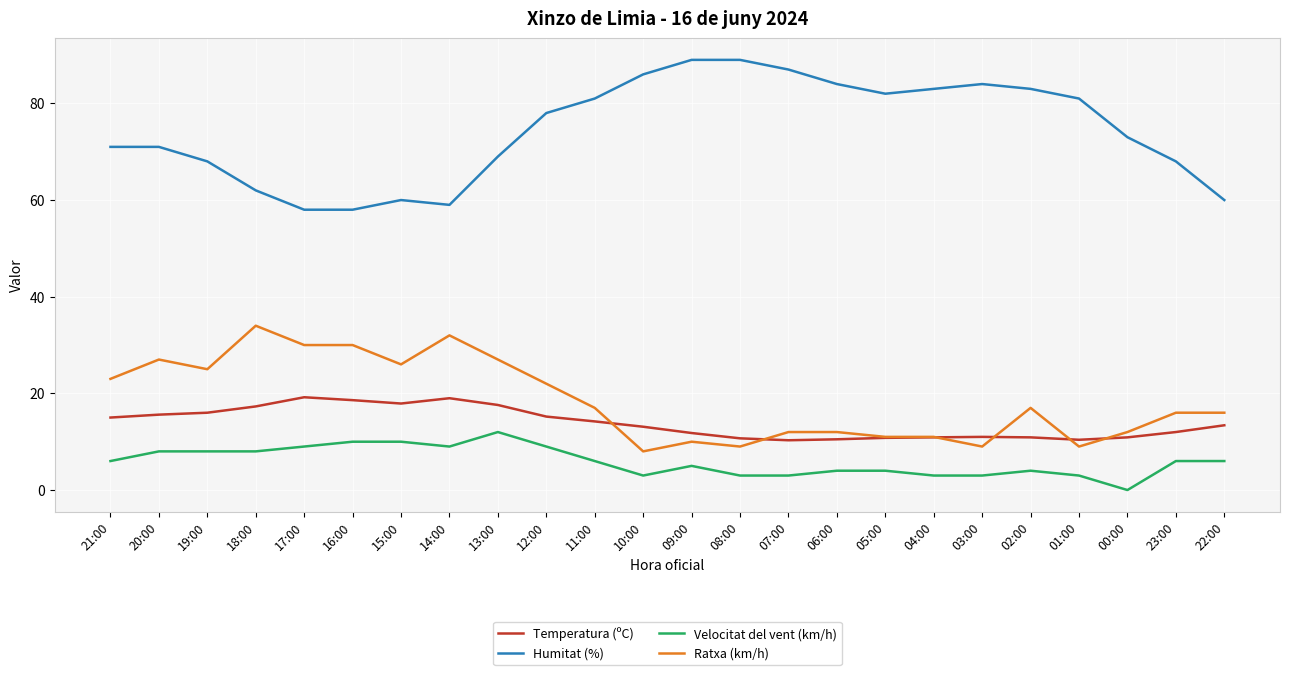

True or false: Ratxa (km/h) has a value of 32.0 at 14:00.

True